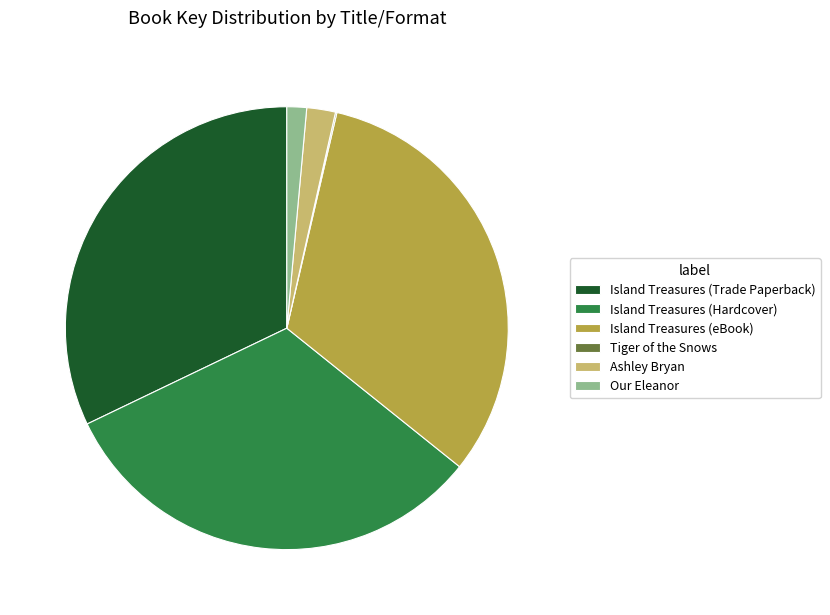

Is there a majority slice in this chart?

No